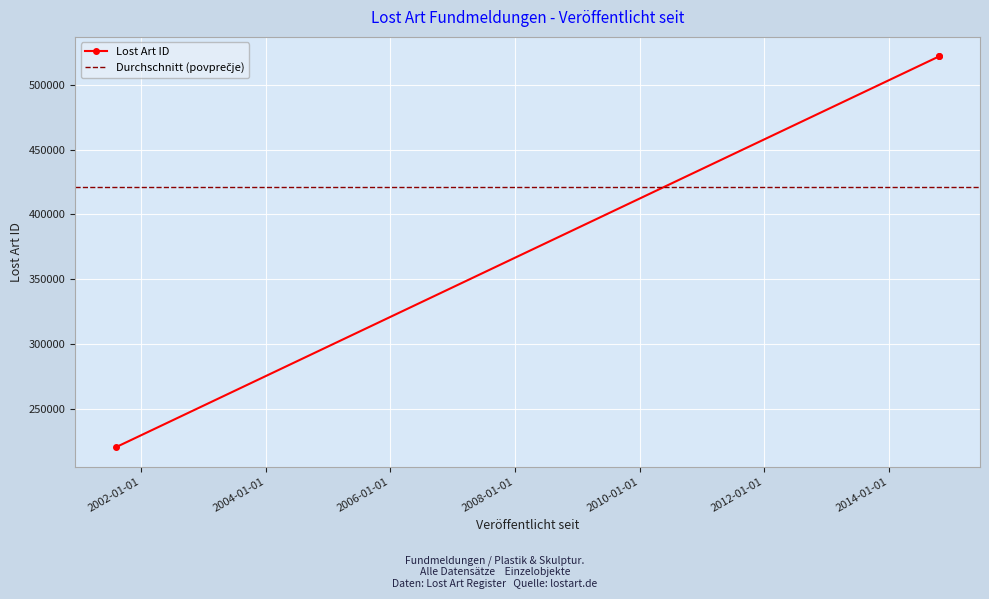

What is the greatest value displayed?

521966